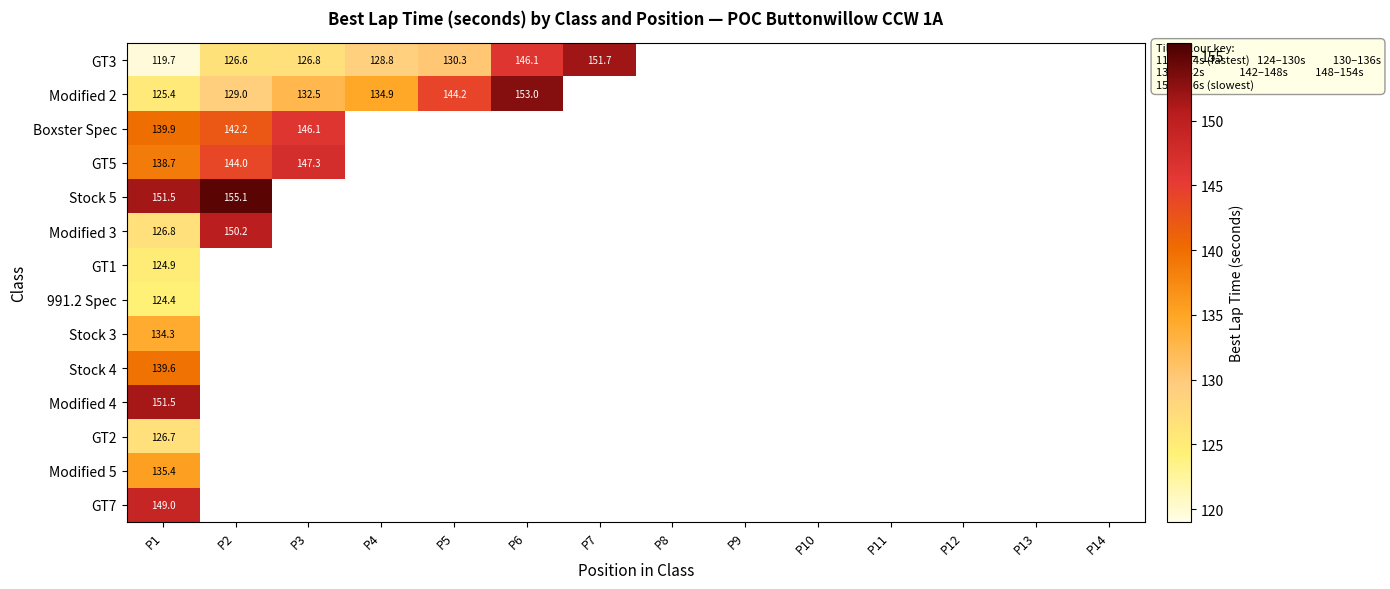

What is the smallest value displayed?

119.7